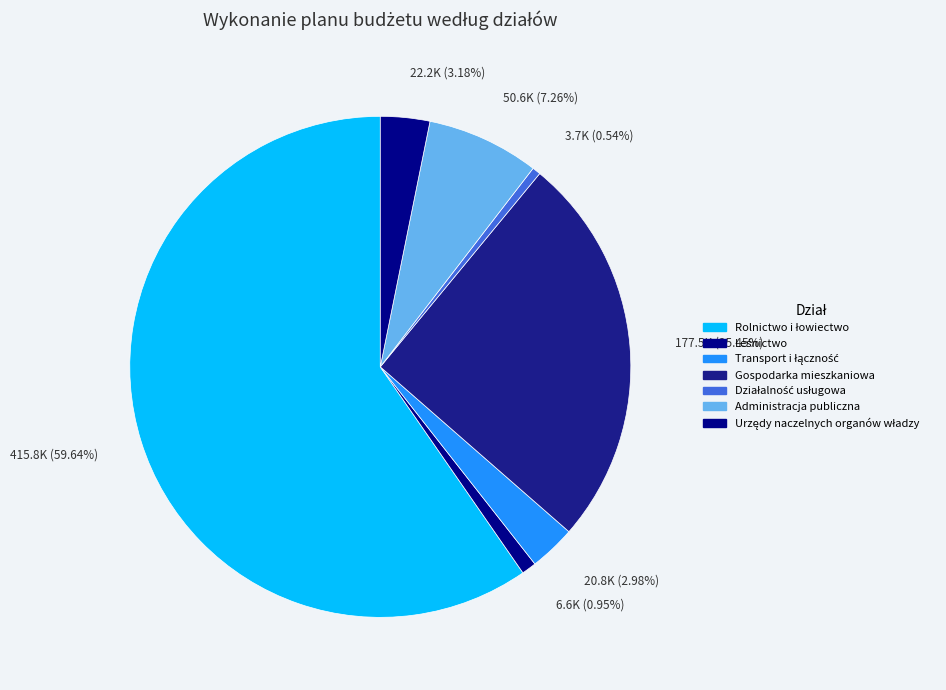

What is the smallest slice in the pie chart?

Działalność usługowa